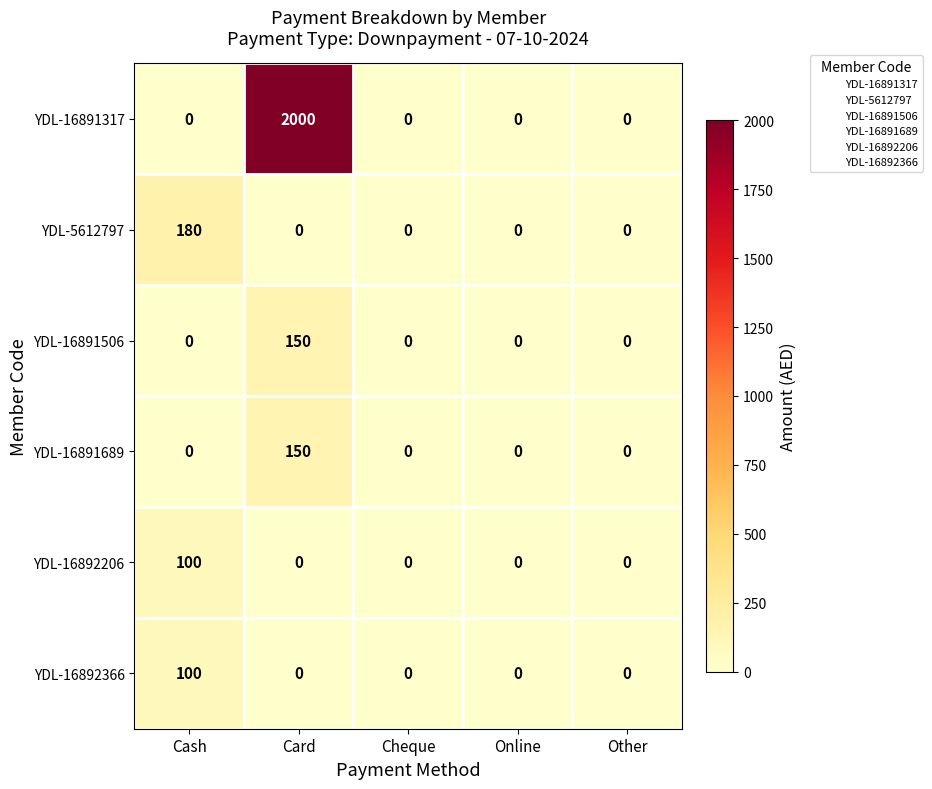

Which series has the largest total across all categories?

YDL-16891317